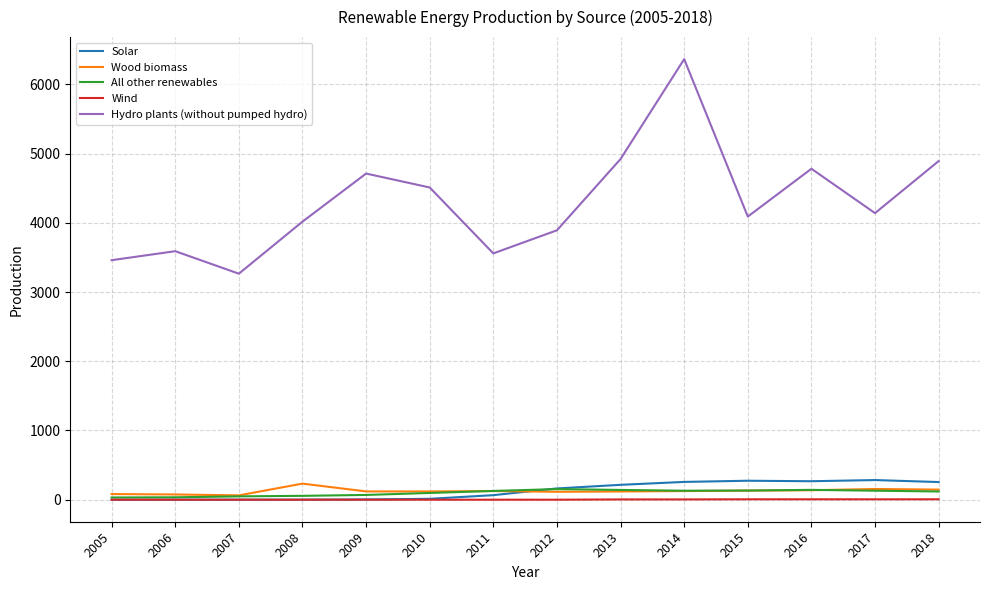

True or false: Wood biomass has a value of 118.7 at 2013.

True